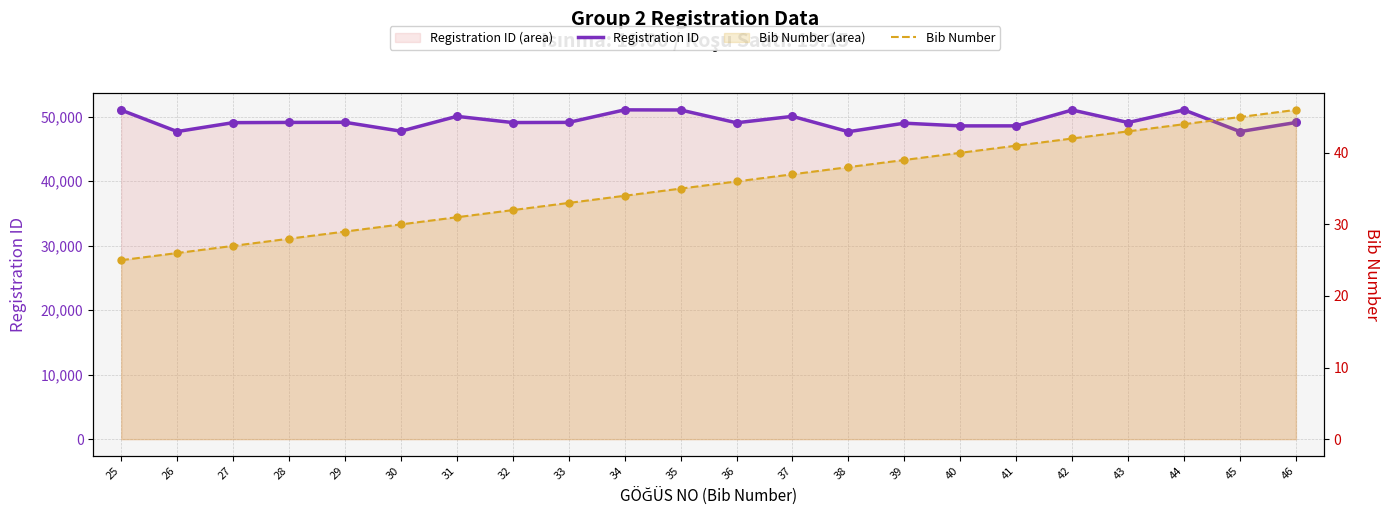

What are all the series names shown in the legend?

Registration ID, Bib Number